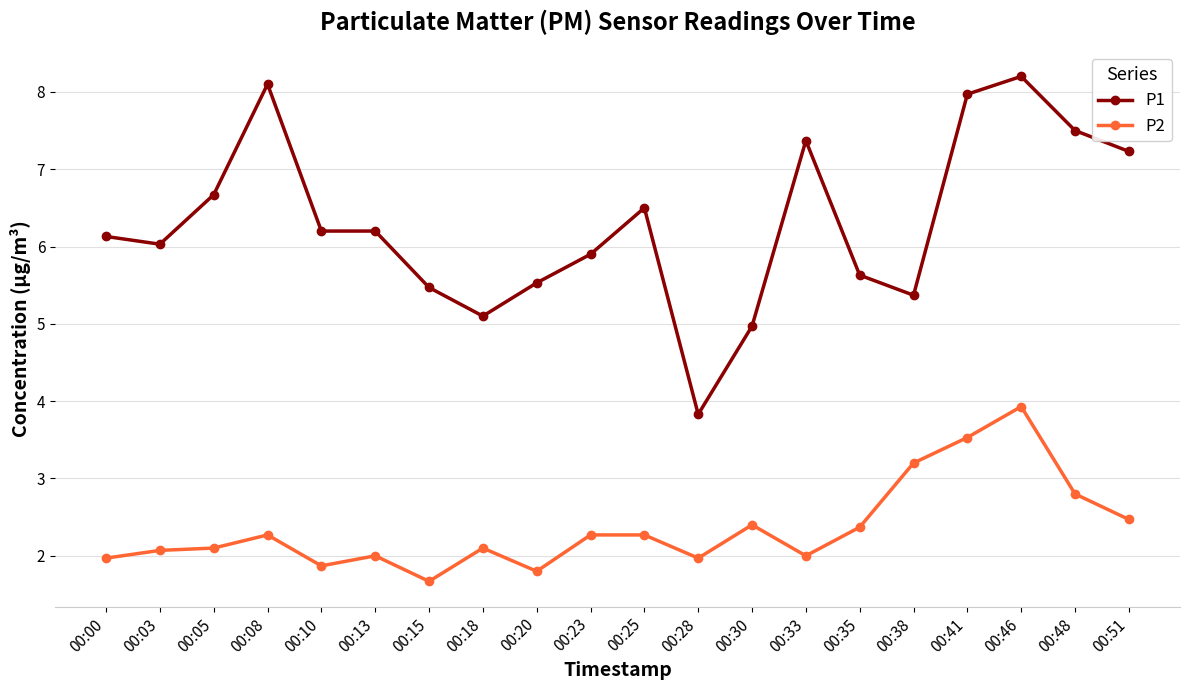

What are all the series names shown in the legend?

P1, P2